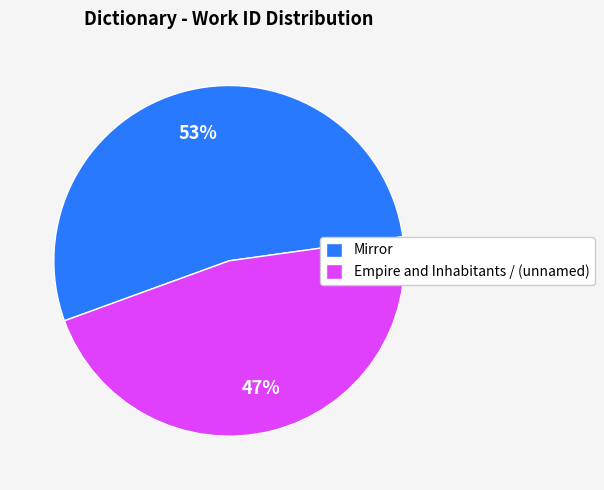

What is the smallest slice in the pie chart?

Empire and Inhabitants / (unnamed)